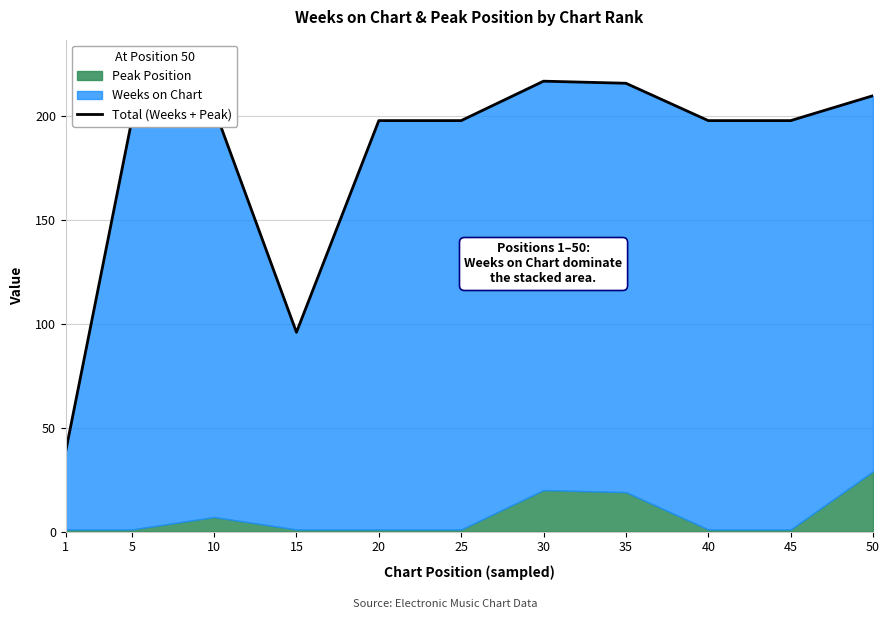

What is the value of the 5th point from the left?

198